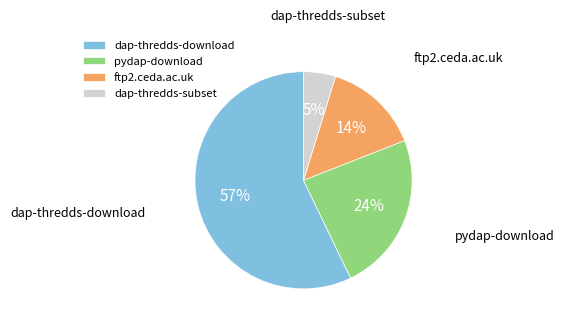

Count the number of slices in the pie.

4